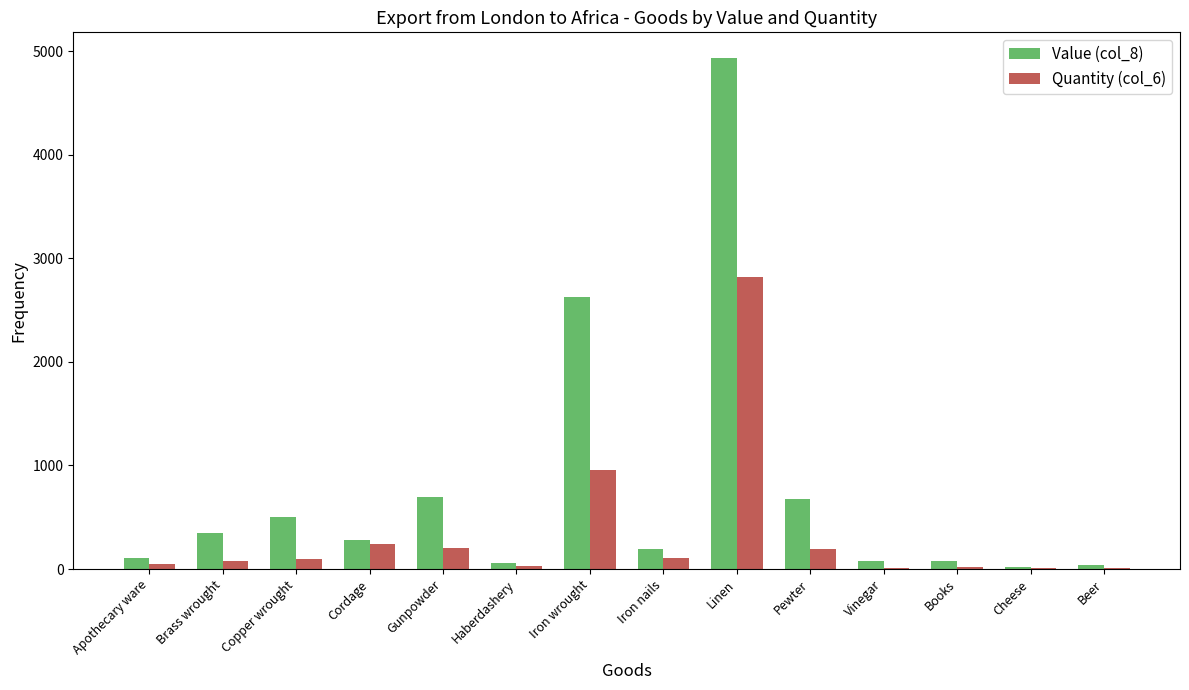

How many distinct data groups are displayed?

2